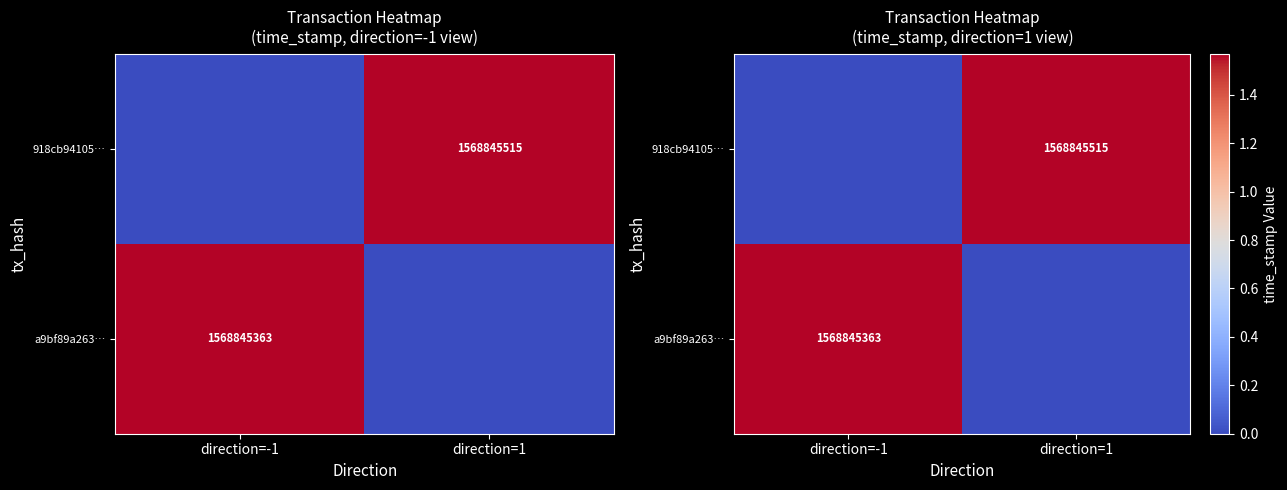

What is the total value across all series at direction=-1?

1568845363